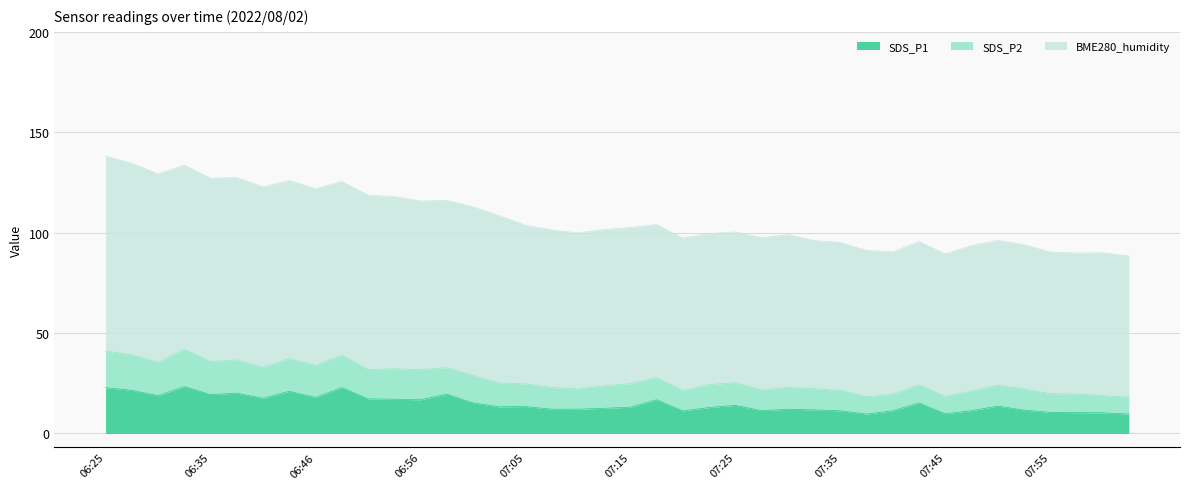

How many data points does each series have?

40